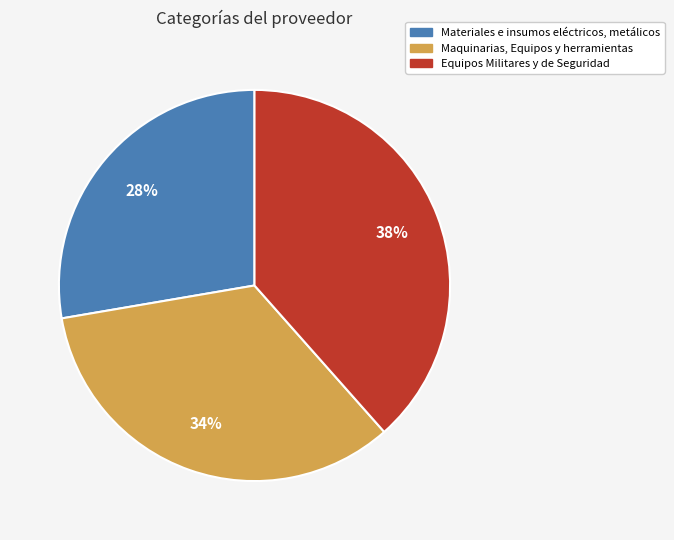

Count the number of slices in the pie.

3